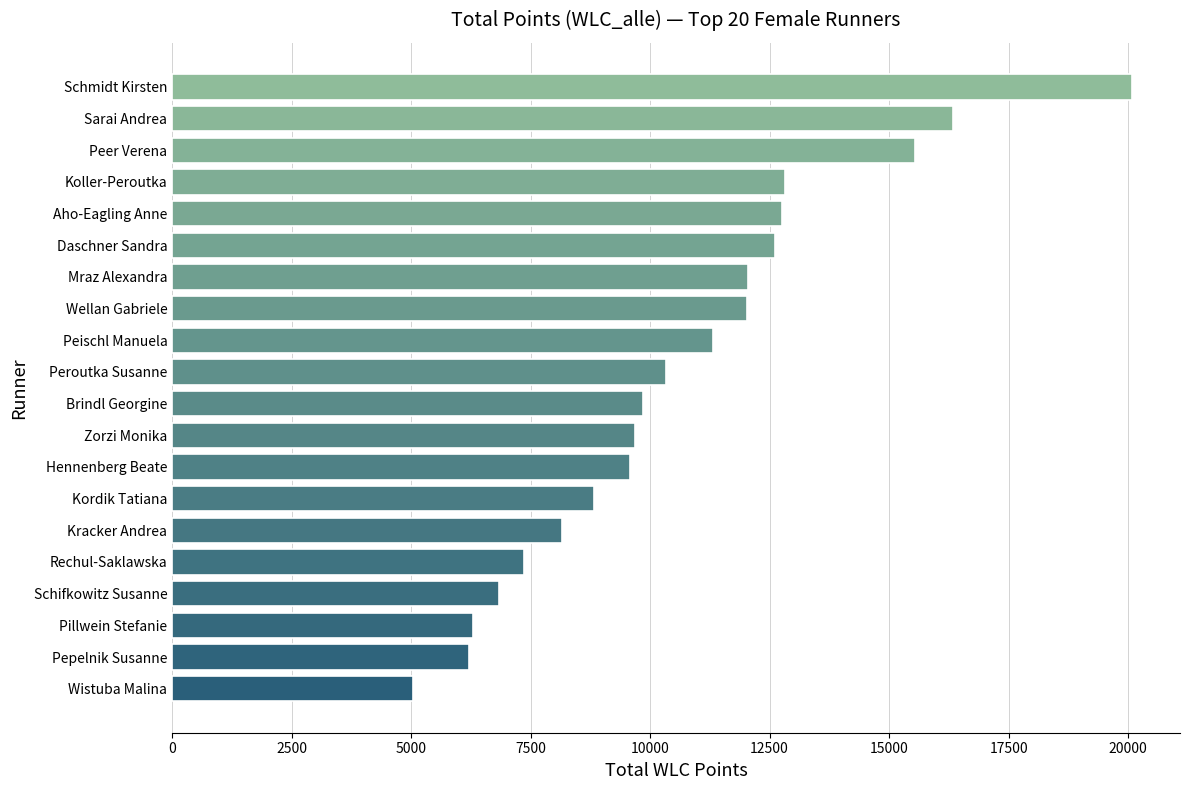

Is it true that the value at Zorzi Monika is 15263.7?

False